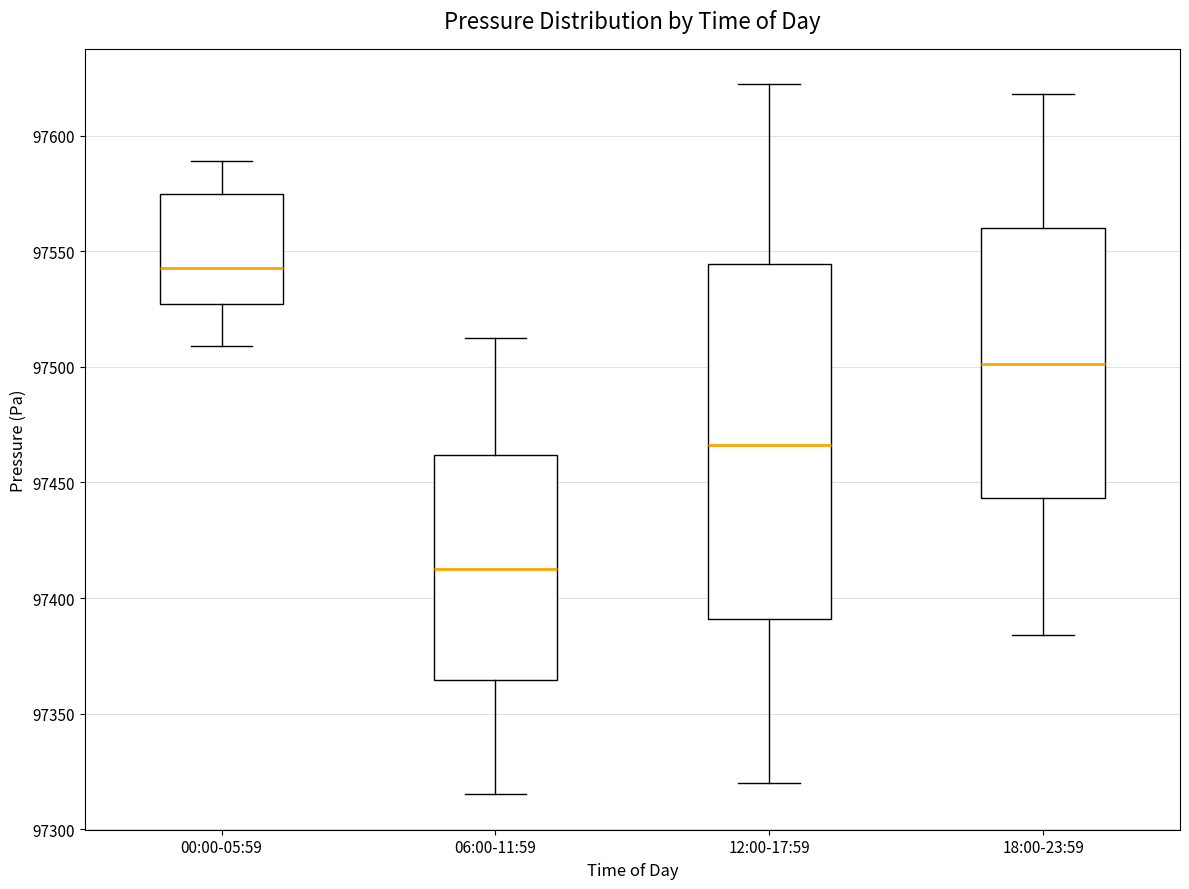

Which box's median line is the highest?

00:00-05:59